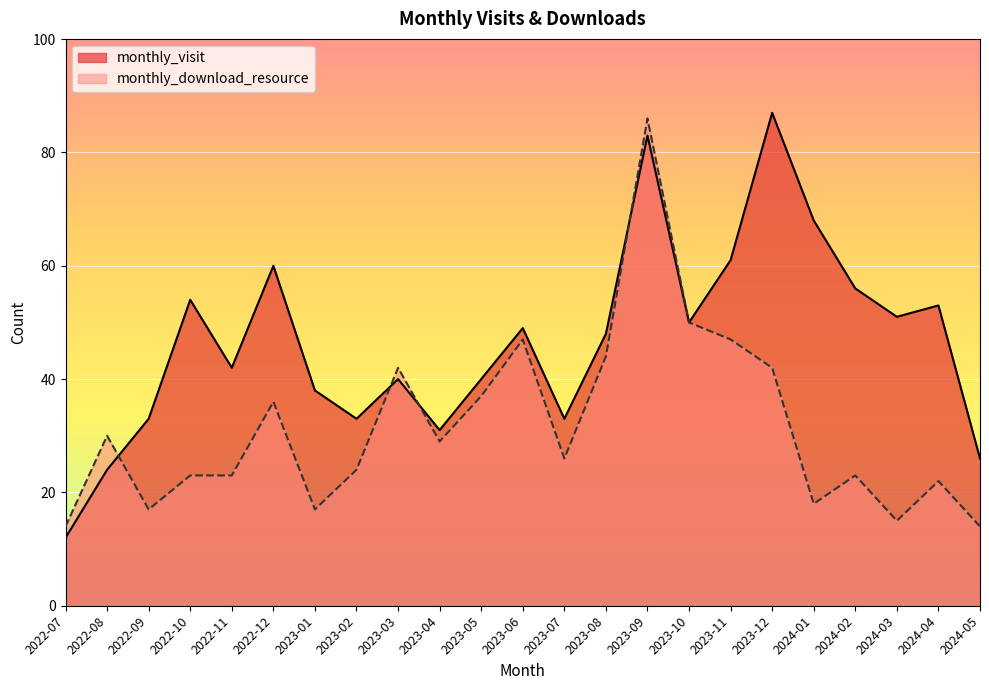

What is the highest value of the monthly_visit series?

87